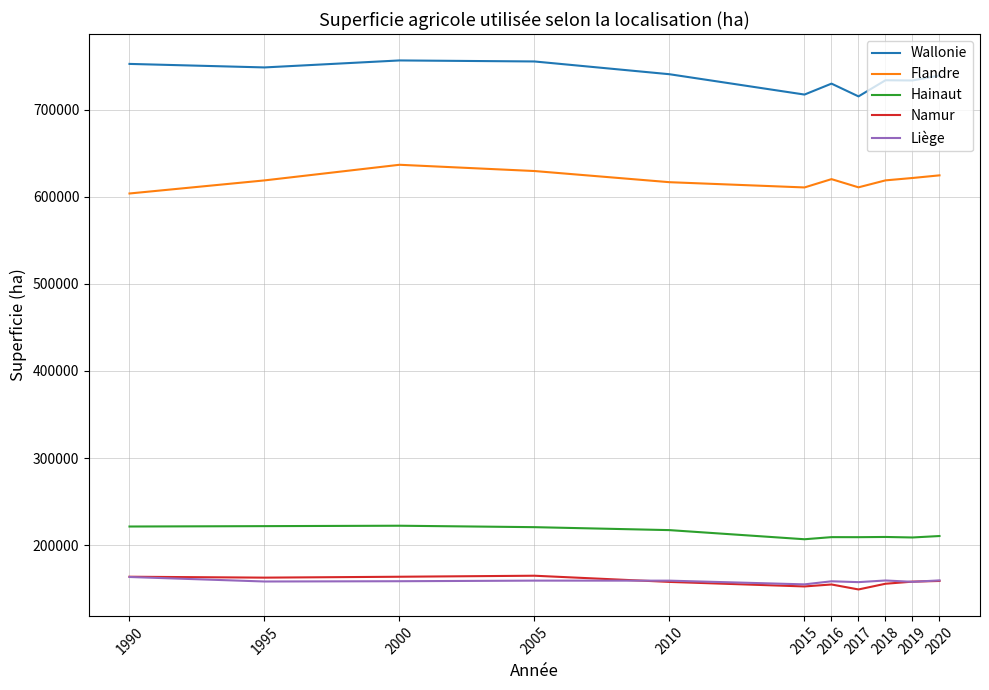

What is the maximum value shown in the chart?

756725